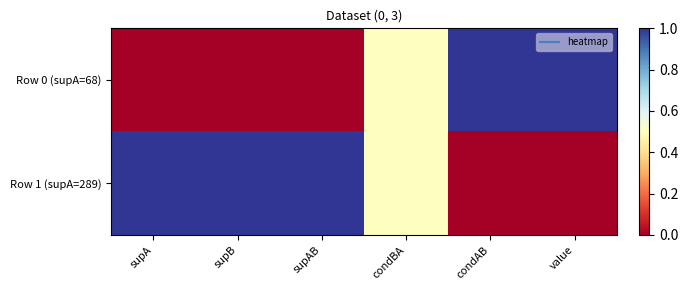

Between supA and supAB, which series saw the biggest shift?

Row 0 (supA=68)